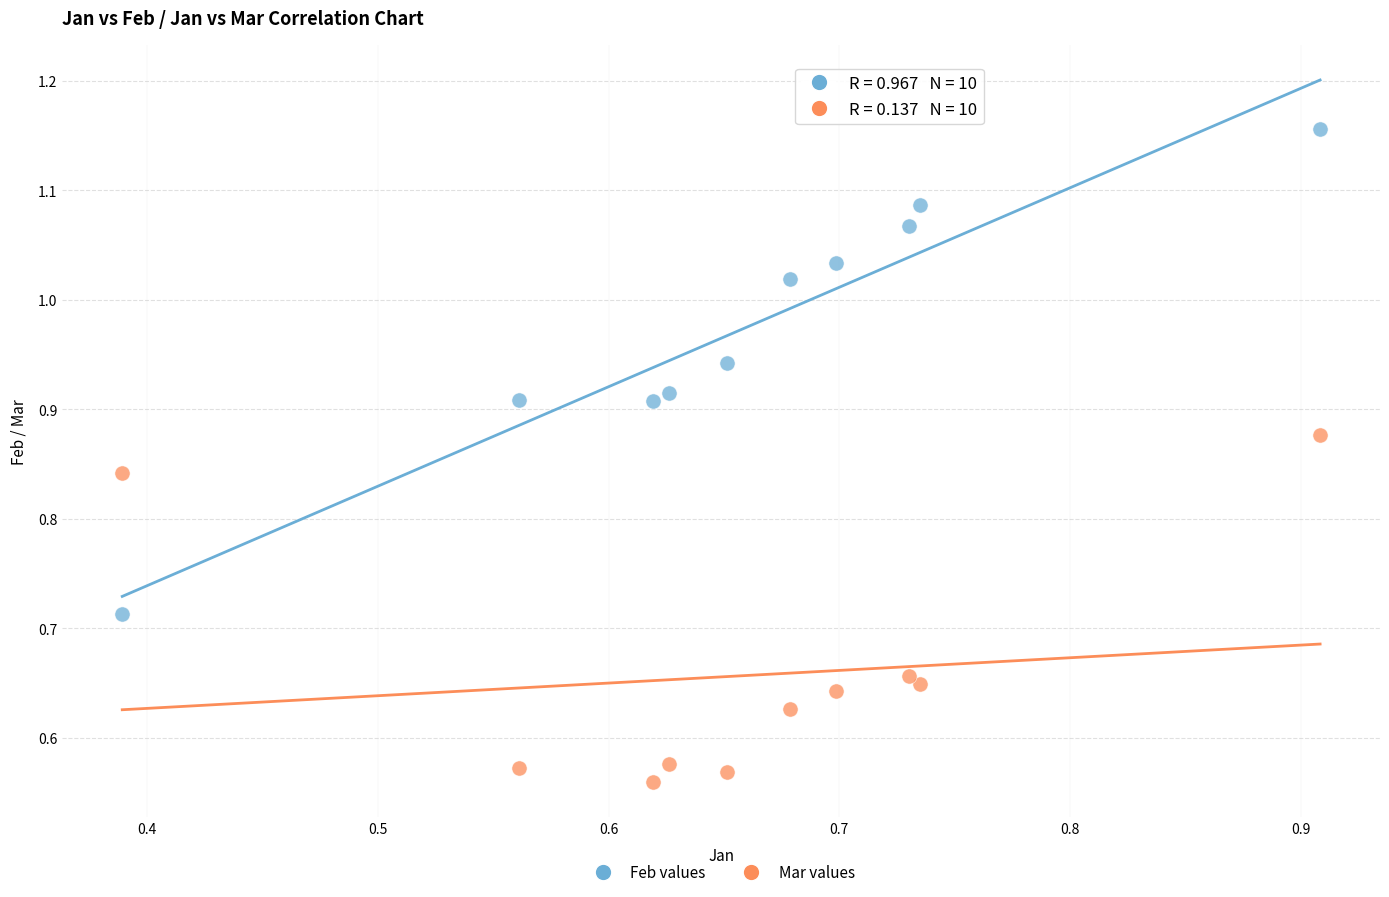

What is the X range (max minus min) for the scatter plot?

0.5